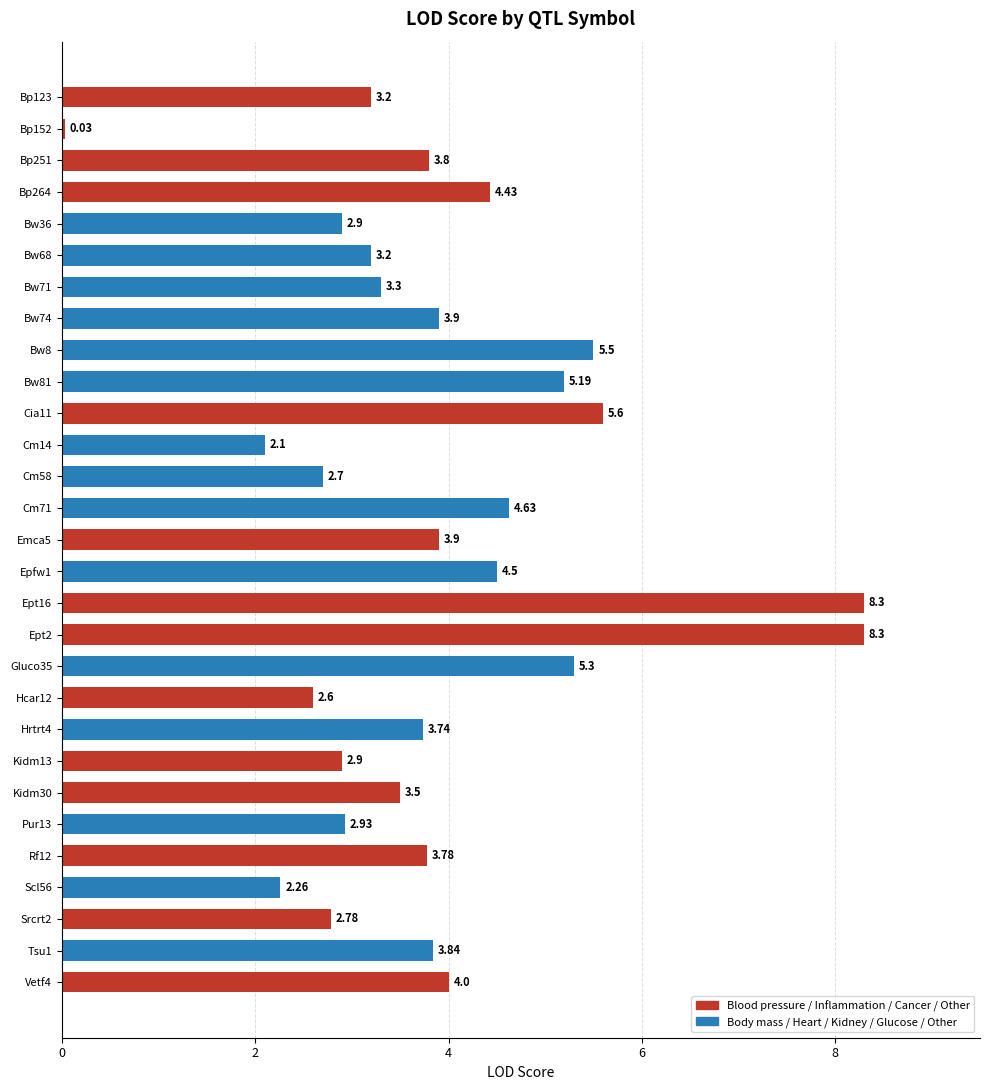

Which has a higher value, Srcrt2 or Bw81?

Bw81